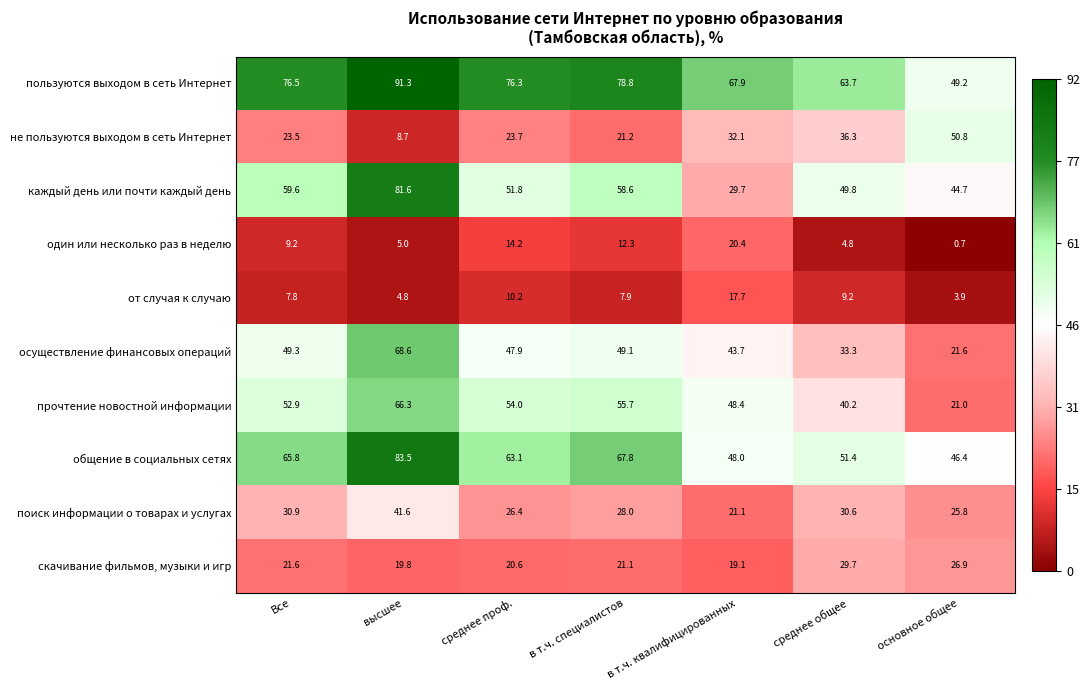

The пользуются выходом в сеть Интернет series shows 19.7 at в т.ч. специалистов. True or false?

False